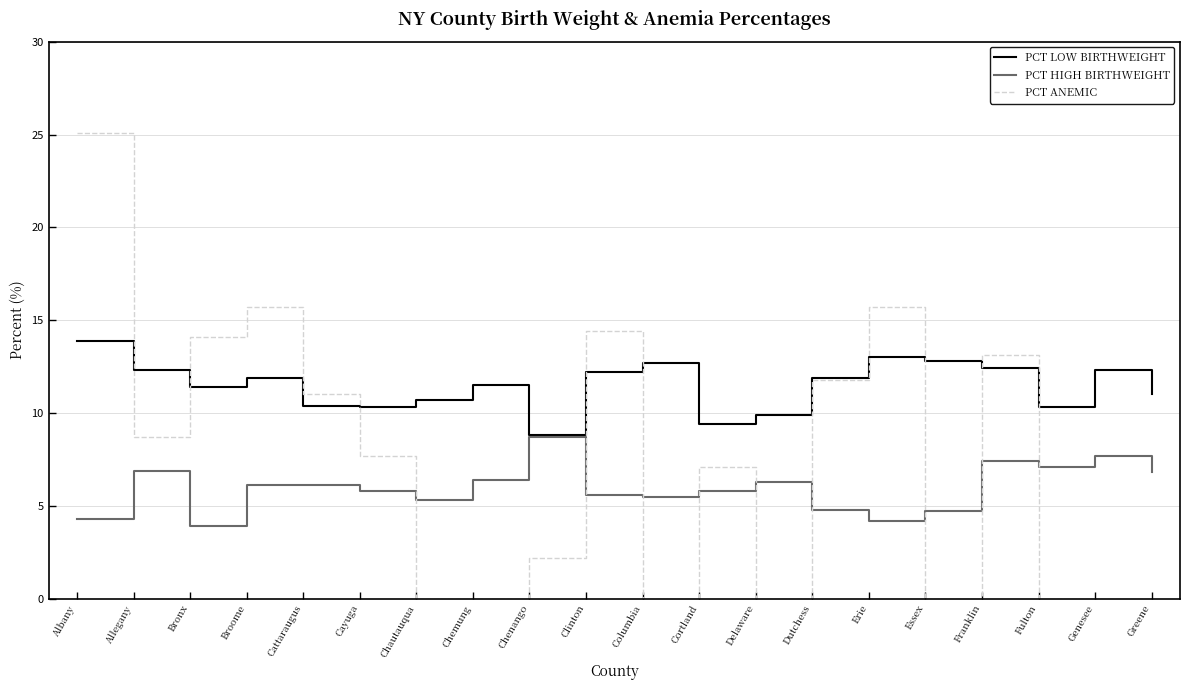

Rank the series by their maximum value, from lowest to highest.

PCT HIGH BIRTHWEIGHT, PCT LOW BIRTHWEIGHT, PCT ANEMIC